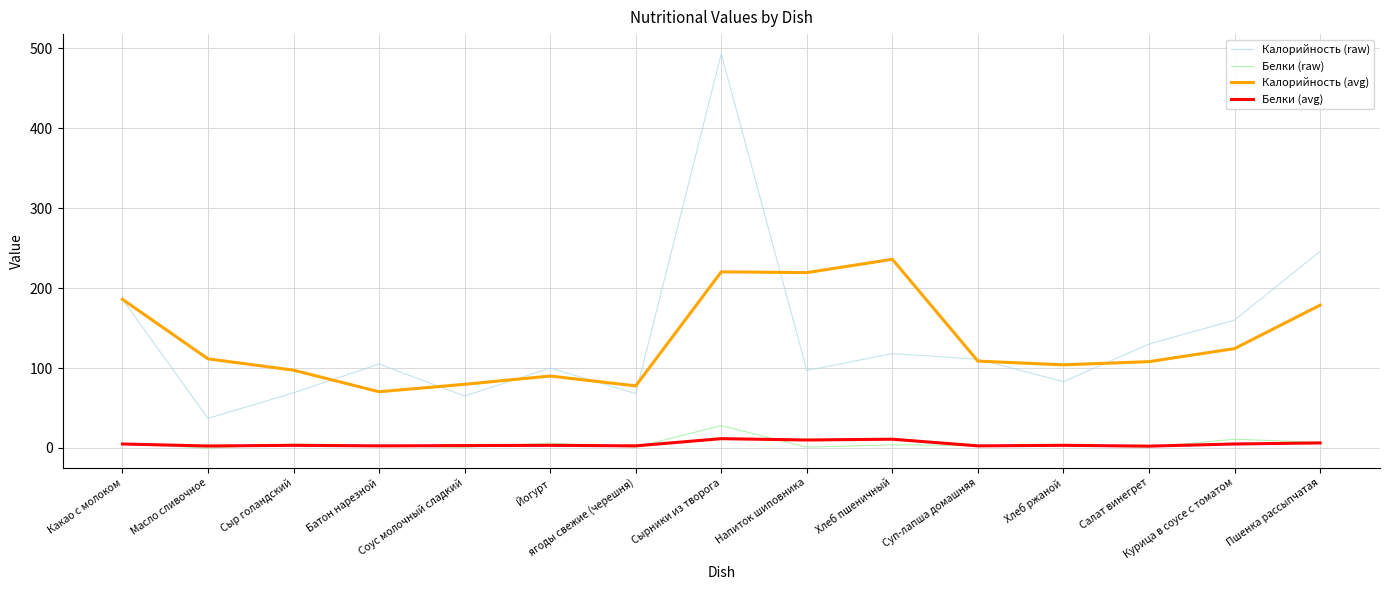

At which category is the sum across all series the highest?

Сырники из творога